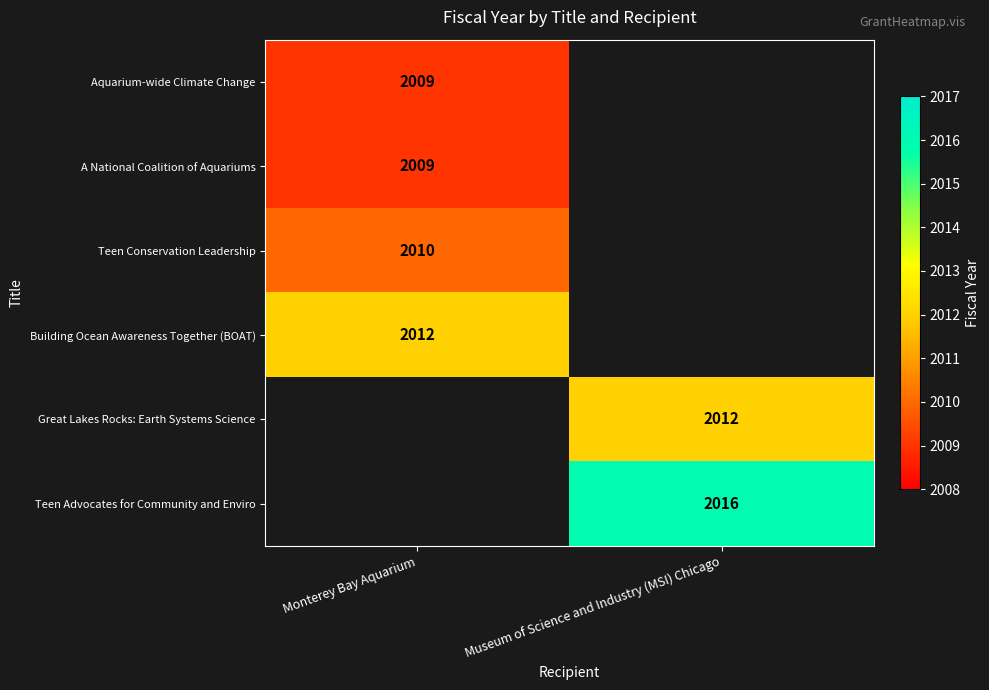

The value of A National Coalition of Aquariums at Monterey Bay Aquarium is 2009. True or false?

True